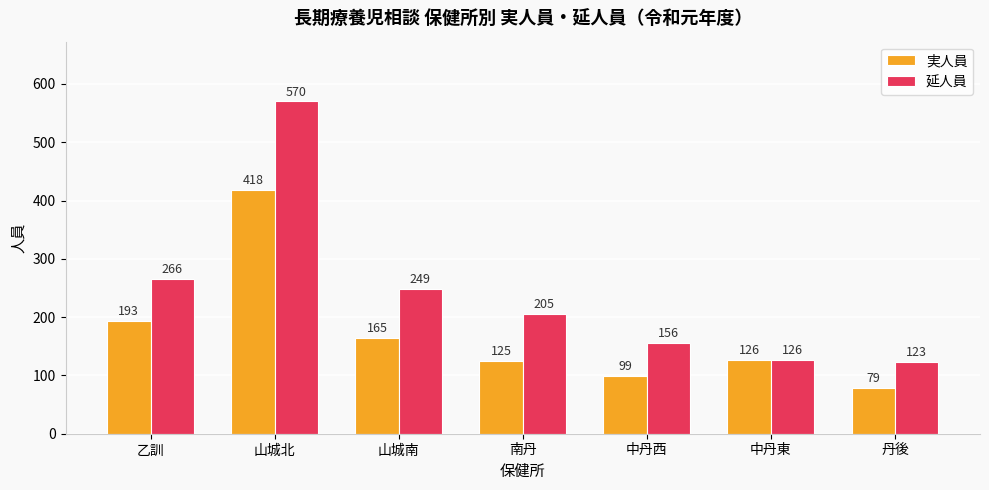

At how many categories does at least one series exceed 441?

1